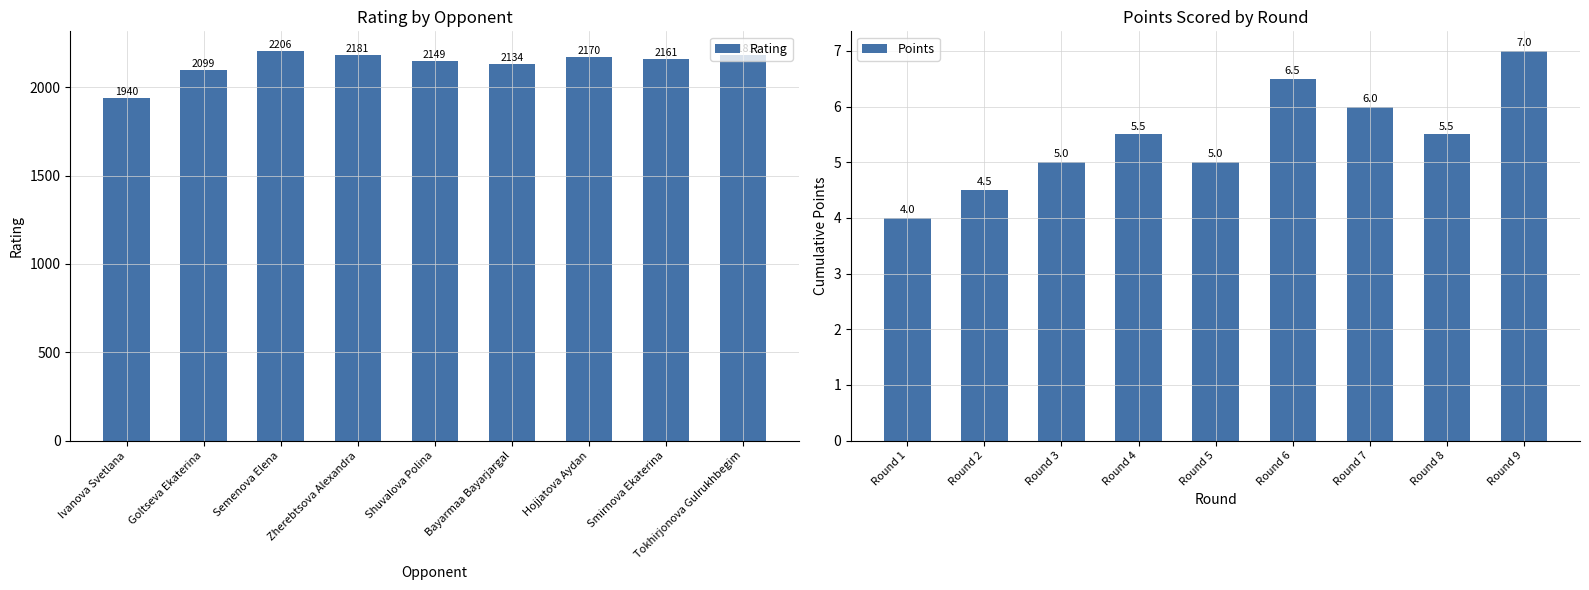

What is the lowest value of the Rating series?

1940